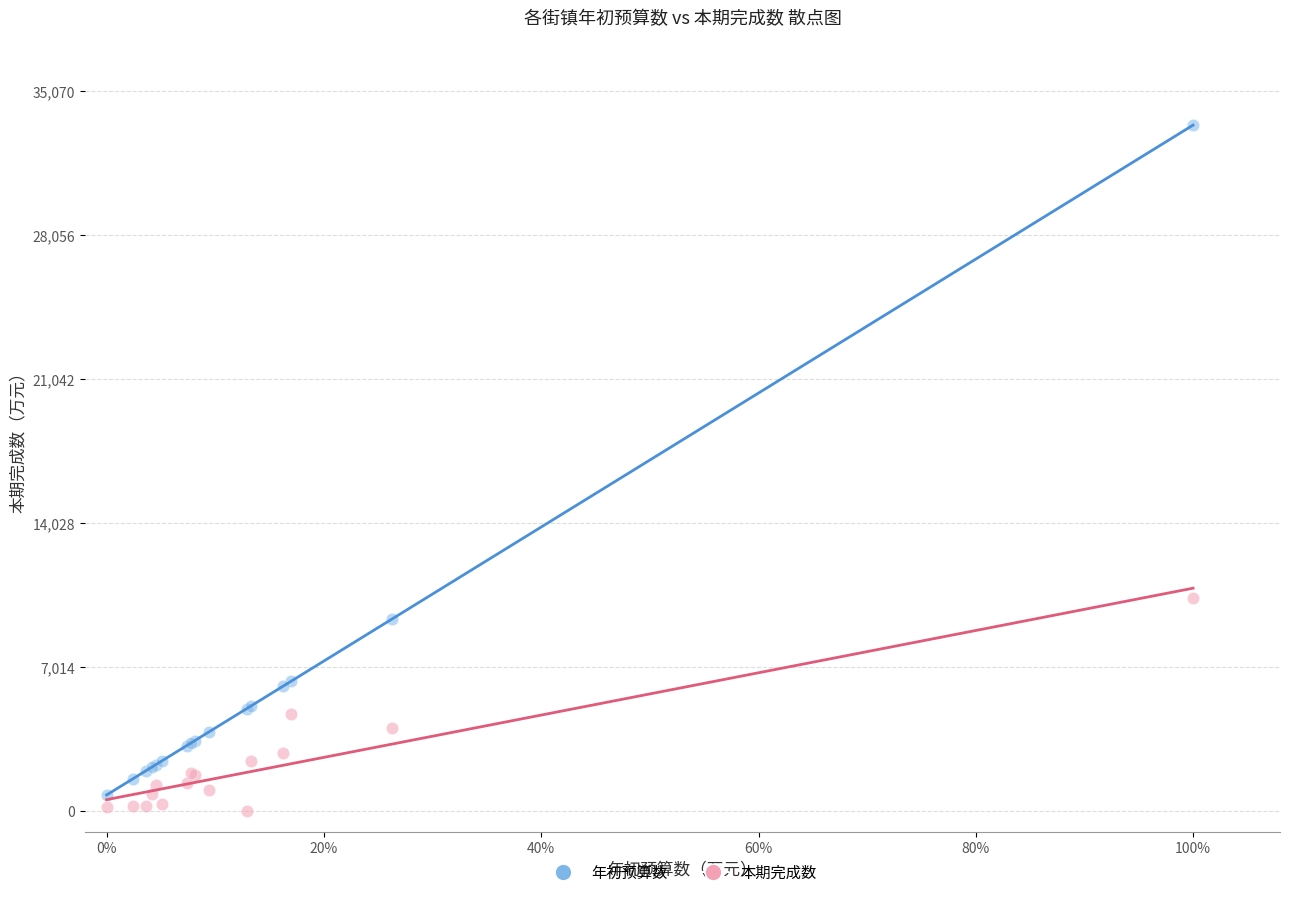

Across all series, what Y value is closest to 16700?

10372